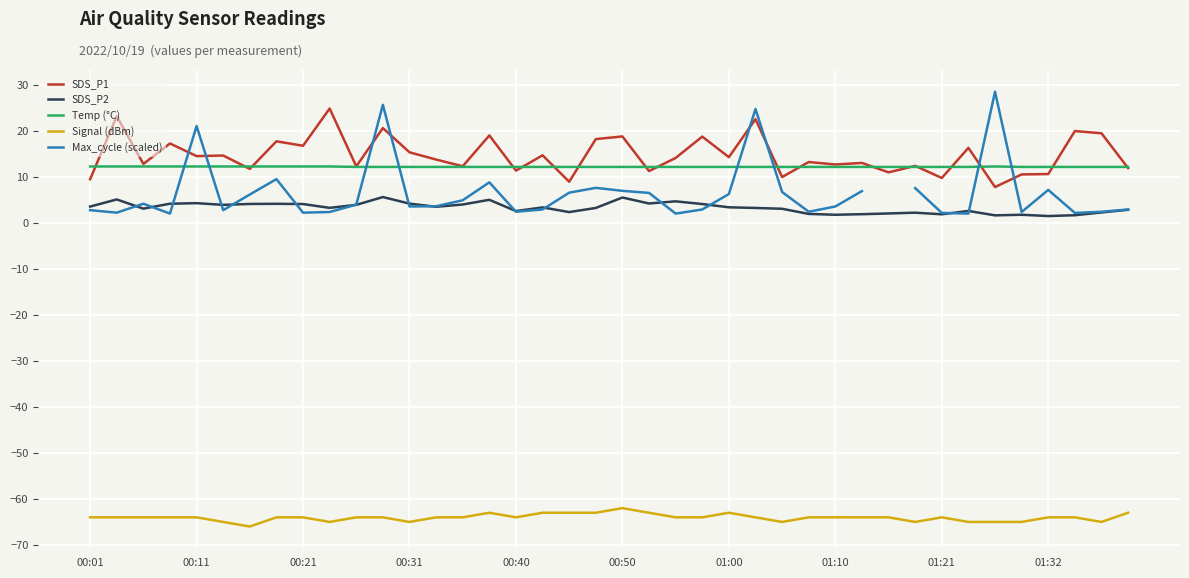

What is the maximum value for Temp (°C)?

12.3